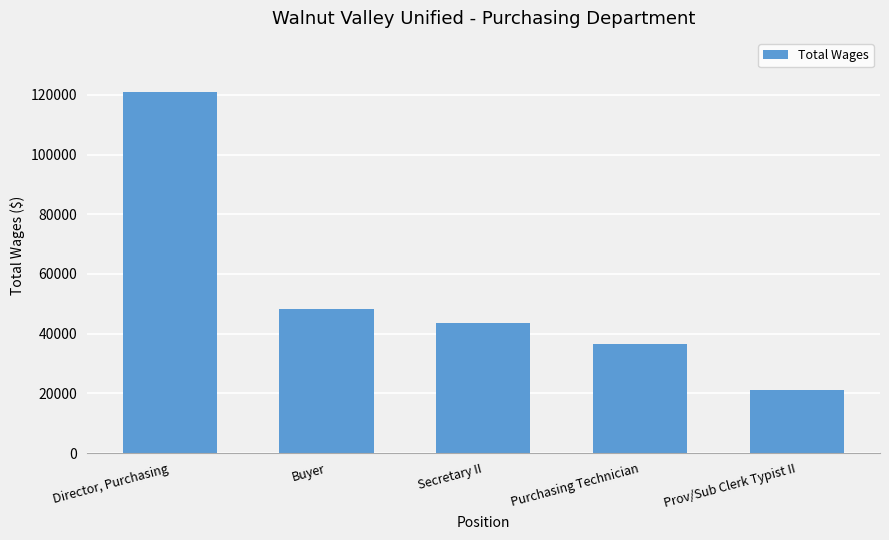

The chart shows a value of 43731 at Secretary II. True or false?

True